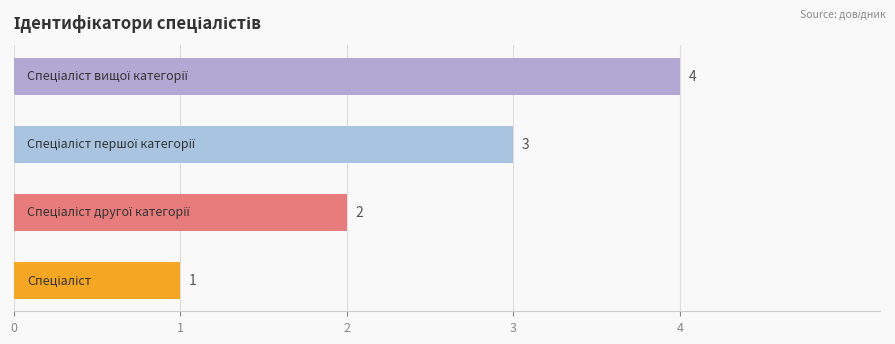

What is the difference between the maximum and minimum values?

3